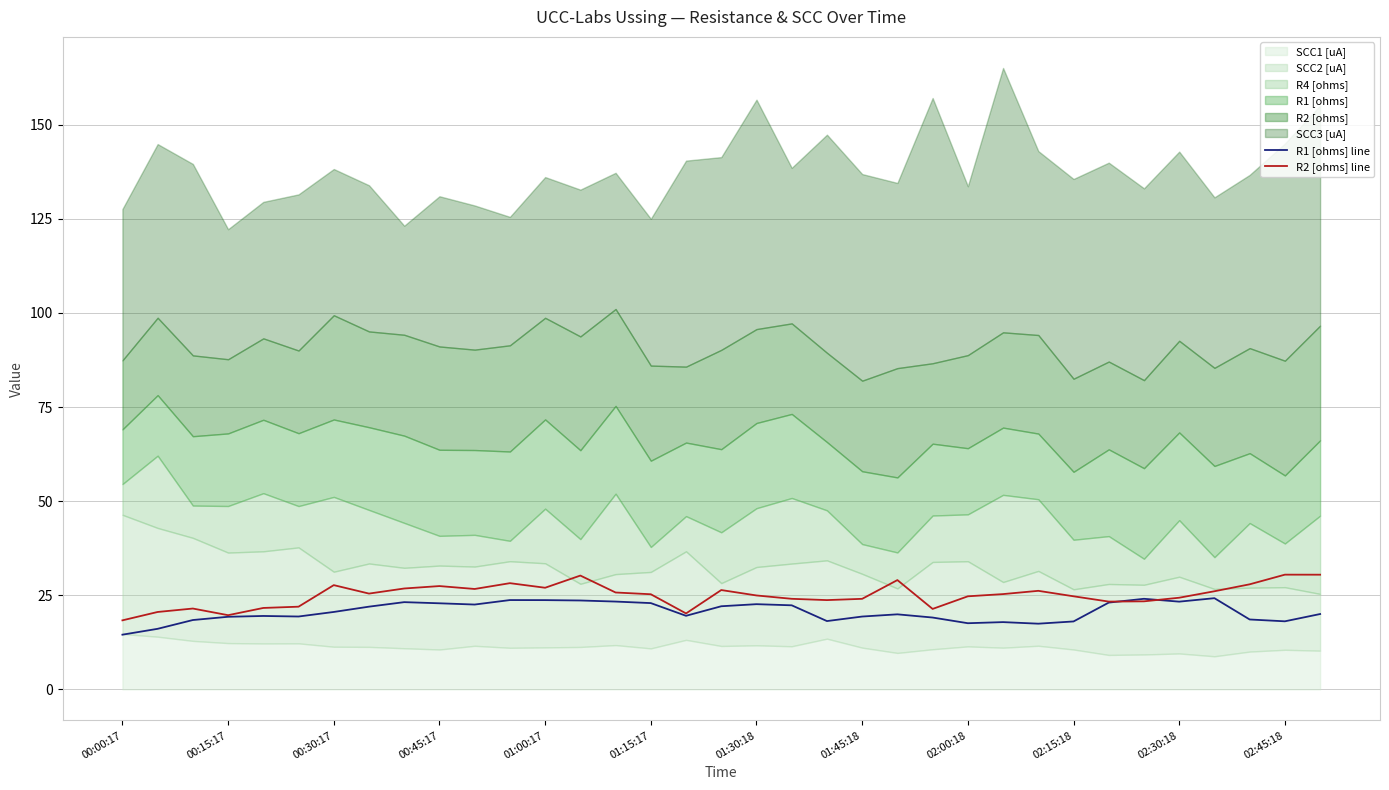

The R2 [ohms] line series shows 4.1 at 00:45:17. True or false?

False